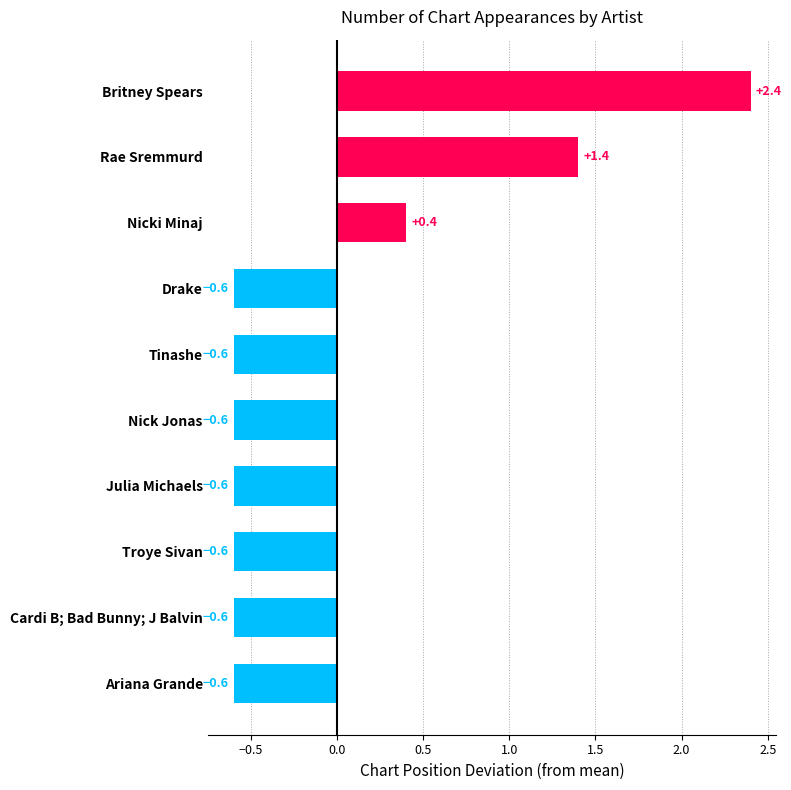

What is the minimum value shown in the chart?

-0.6